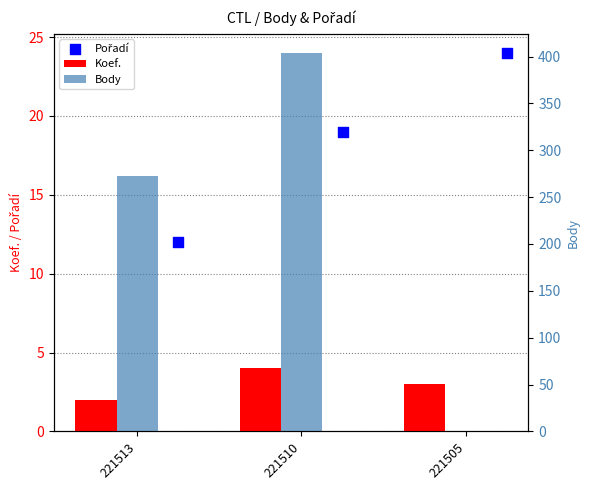

Which series contains the lowest Y value?

Body